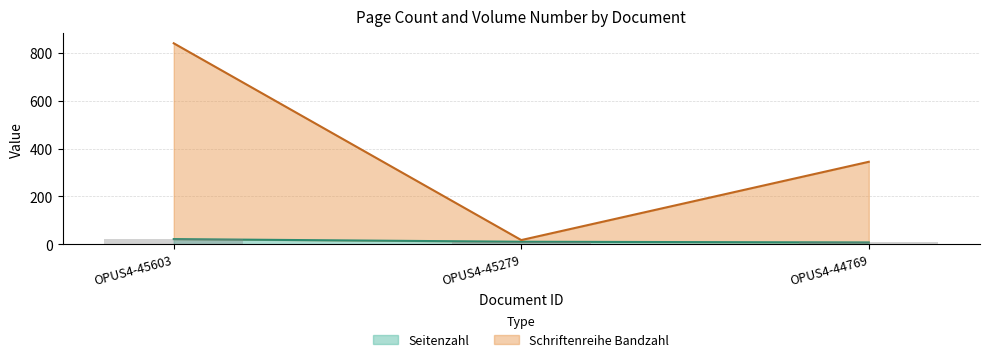

What is the highest value of the Seitenzahl series?

22